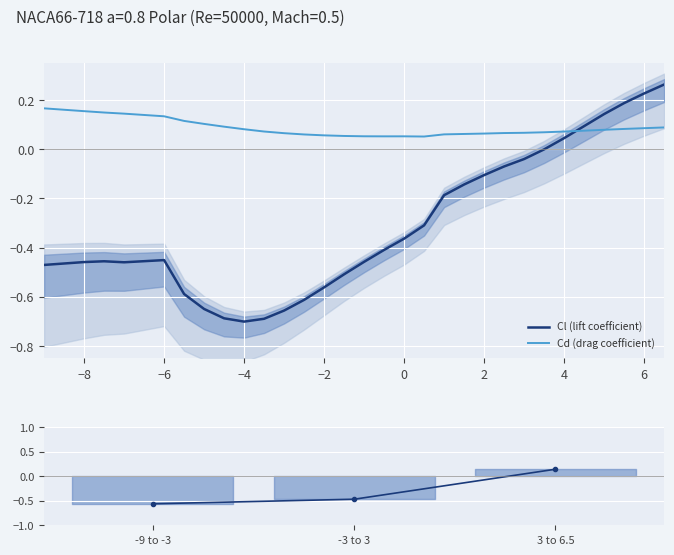

Reading left to right, extract all data points from this chart.

Cl: -0.5	-0.5	-0.5	-0.5	-0.5	-0.6	-0.6	-0.7	-0.7	-0.7	-0.7	-0.6	-0.6	-0.5	-0.5	-0.4	-0.4	-0.3	-0.2	-0.1	-0.1	-0.1	-0.0	-0.0	0.0	0.1	0.1	0.2	0.2	0.3
Cd: 0.2	0.2	0.1	0.1	0.1	0.1	0.1	0.1	0.1	0.1	0.1	0.1	0.1	0.1	0.1	0.1	0.1	0.1	0.1	0.1	0.1	0.1	0.1	0.1	0.1	0.1	0.1	0.1	0.1	0.1